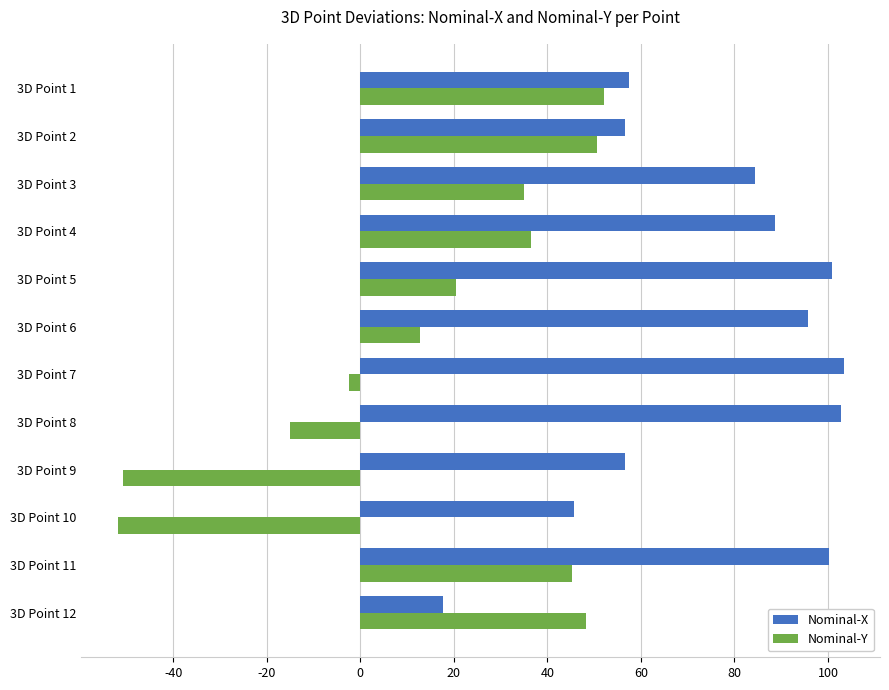

Which series has the largest total across all categories?

Nominal-X